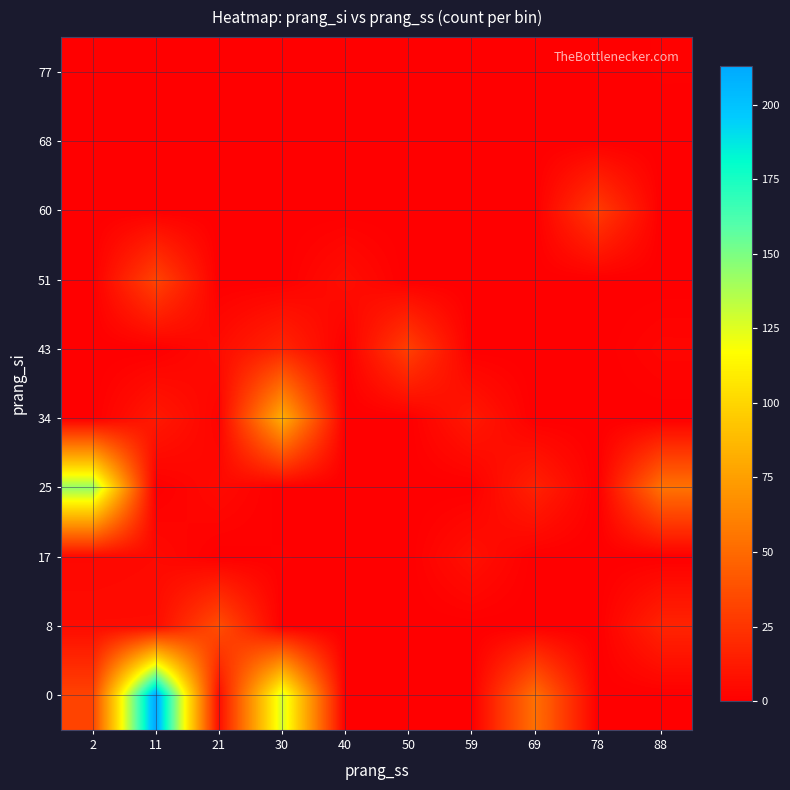

Count the number of categories in the chart.

10